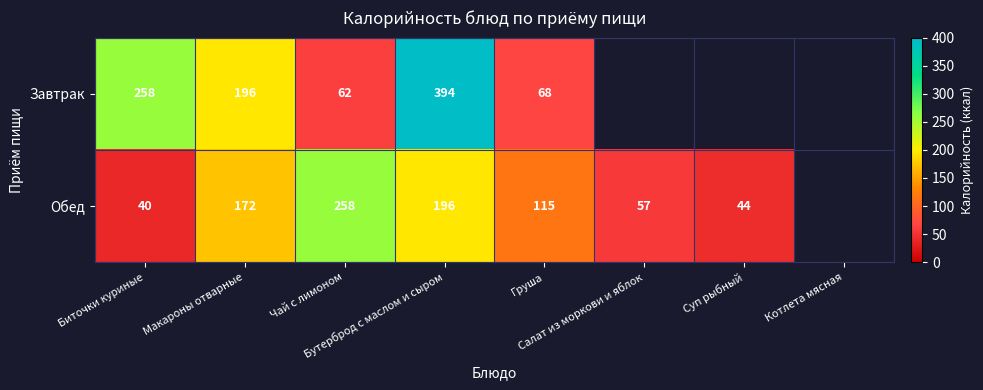

What value does the Завтрак series have at Биточки куриные?

258.0